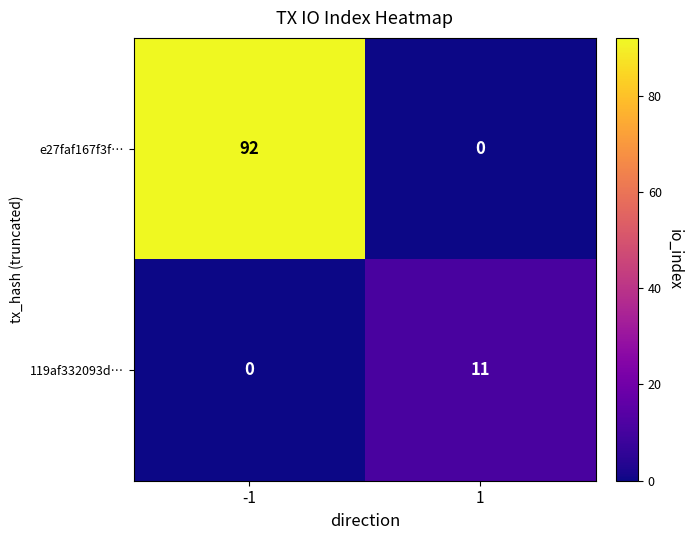

What is the sum of all e27faf167f3f… values?

92